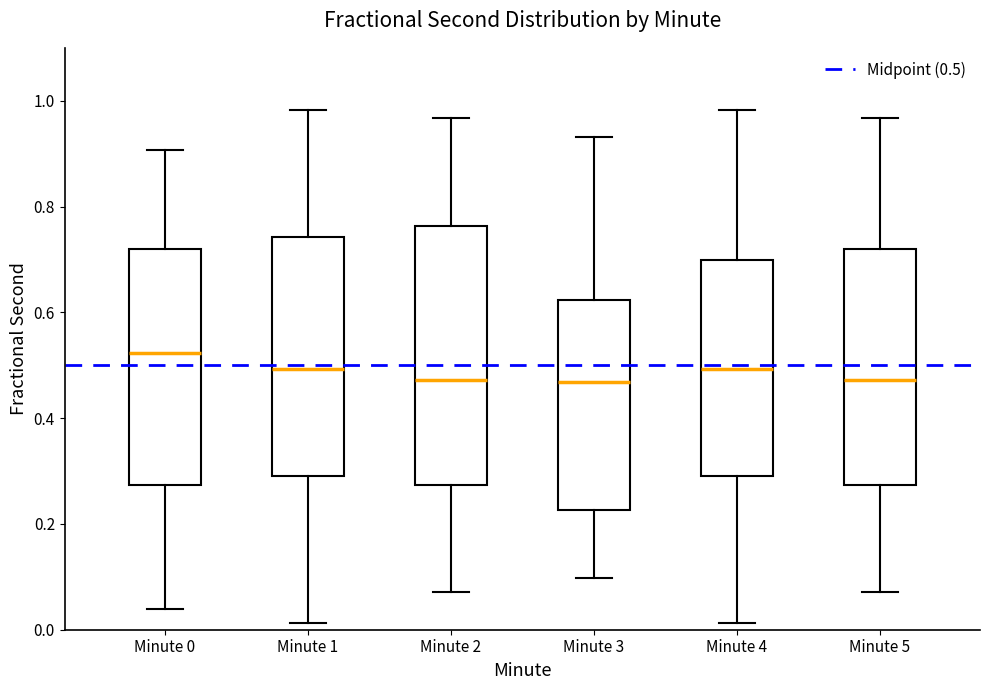

Comparing the boxes themselves (not the whiskers), which one is the tallest?

Minute 2